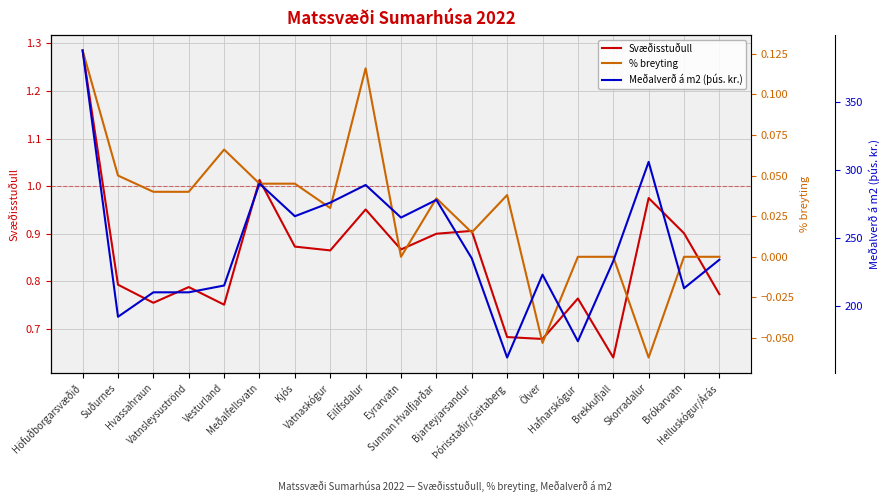

What is the label of the 5th point from the right?

Hafnarskógur